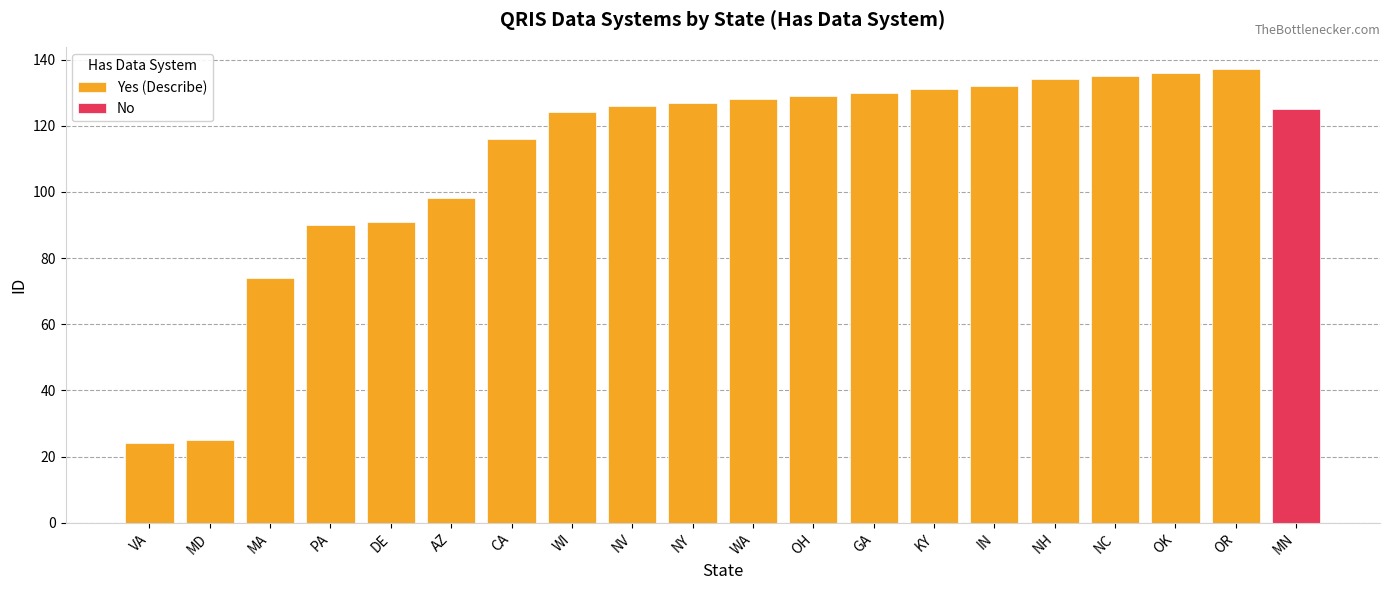

What is the lowest value of the Yes (Describe) series?

24